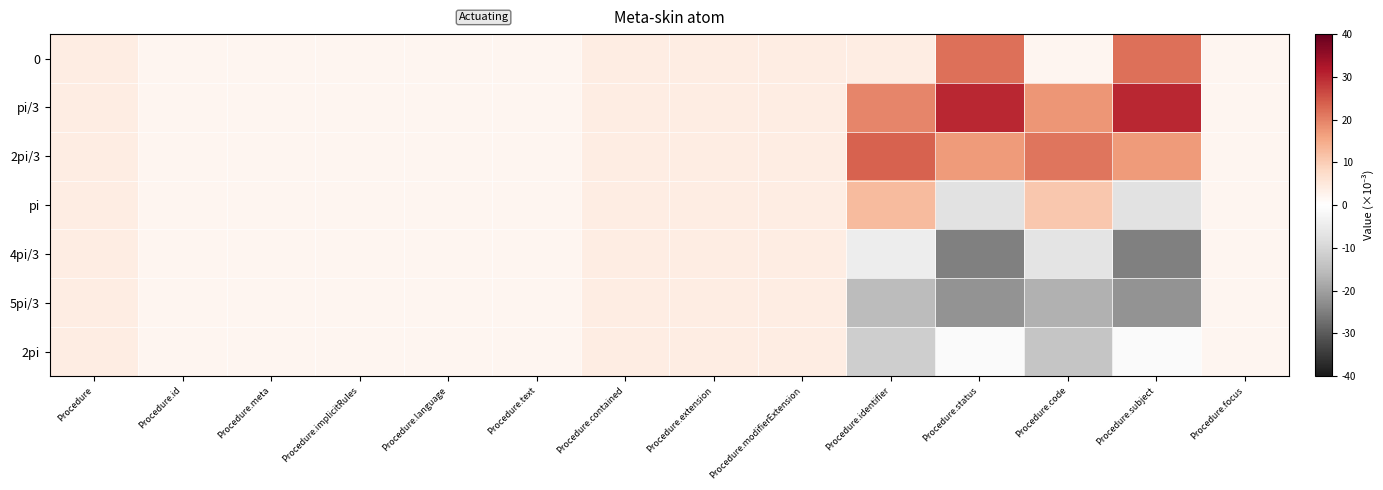

Which series has the largest range (max minus min)?

4pi/3